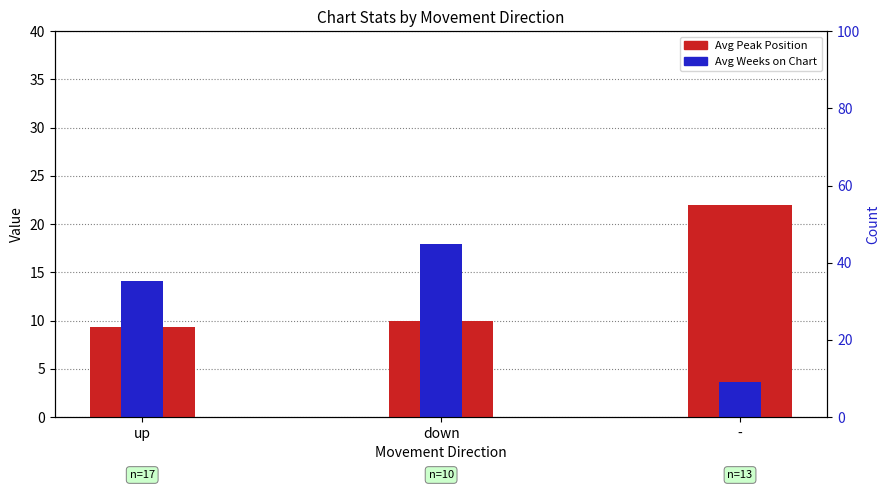

Which has a higher value, down or up?

down